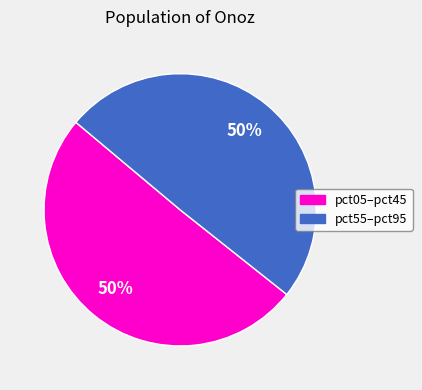

To the nearest percent, what is the average slice percentage?

50%